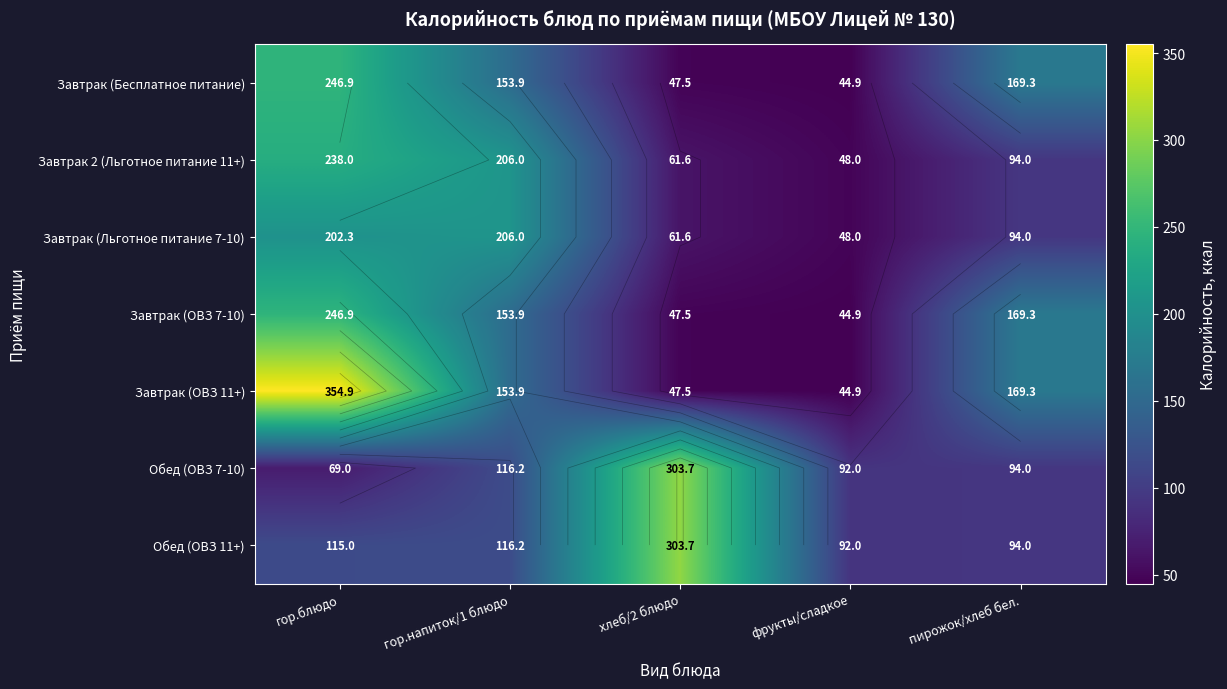

At which label is Обед (ОВЗ 7-10) closest to 186?

гор.напиток/1 блюдо